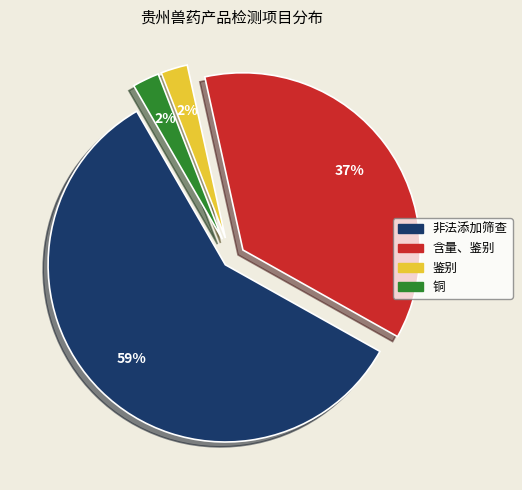

Which slice is the largest?

非法添加筛查